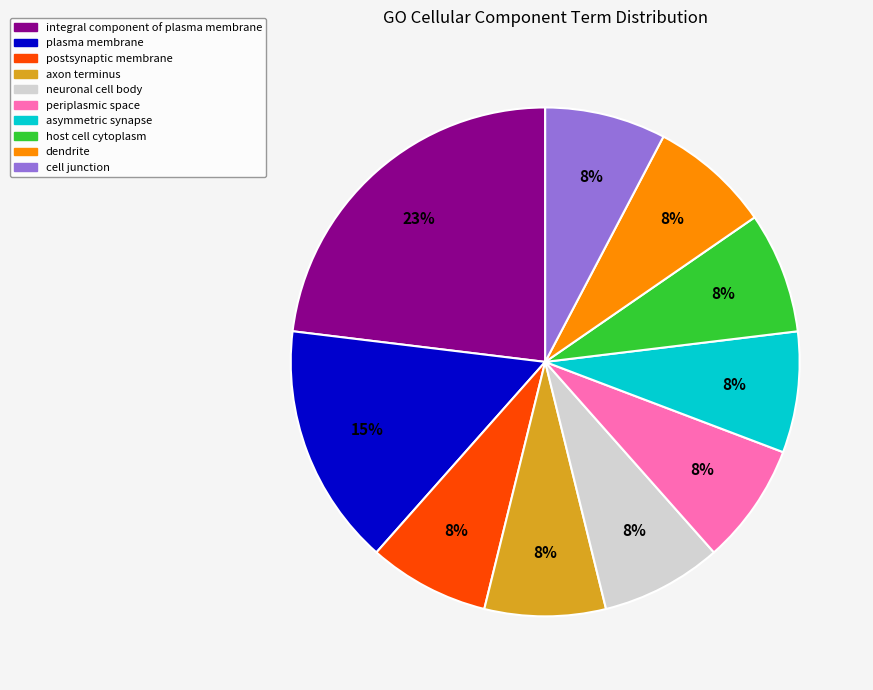

Is there a majority slice in this chart?

No